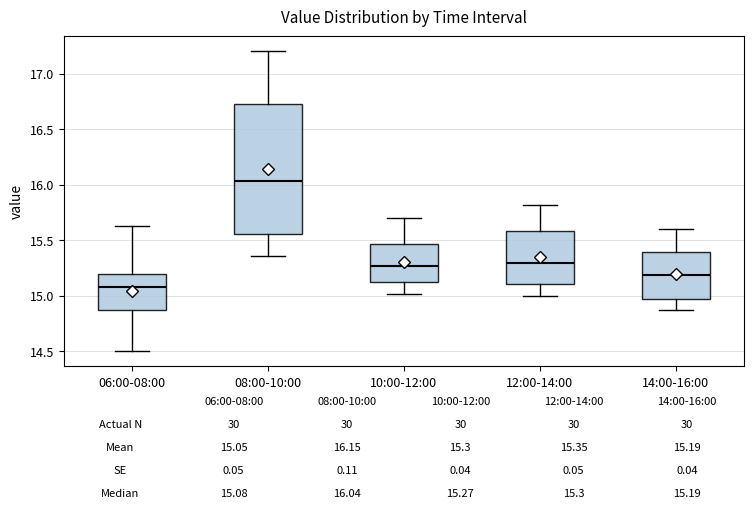

Which box is the tallest, from its lower edge to its upper edge?

08:00-10:00